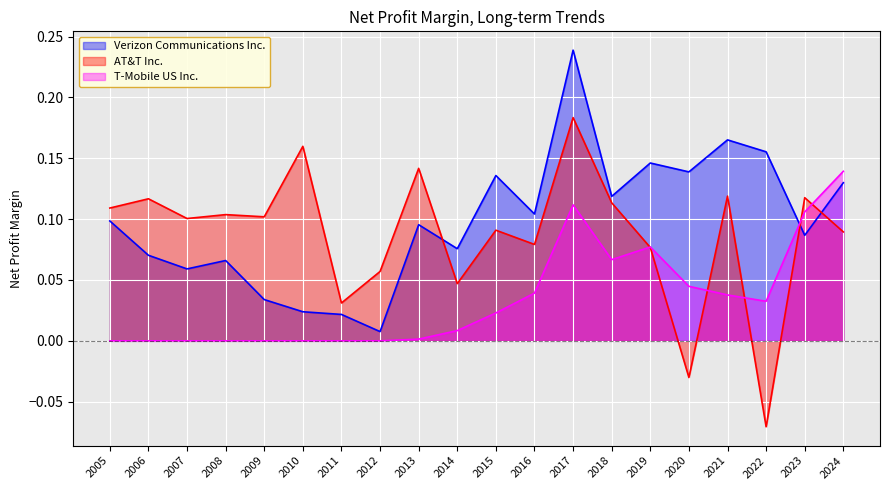

How many intersections are there between Verizon Communications Inc. and AT&T Inc.?

3